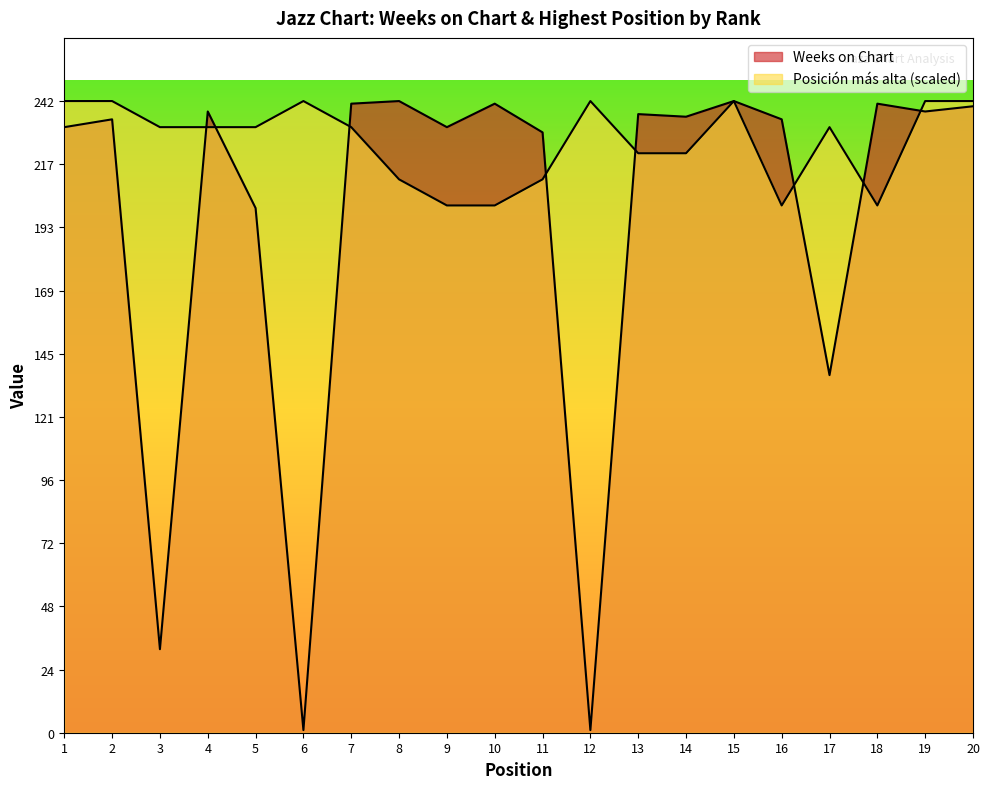

What is the sum of the Weeks on Chart values at 17 and 1?

369